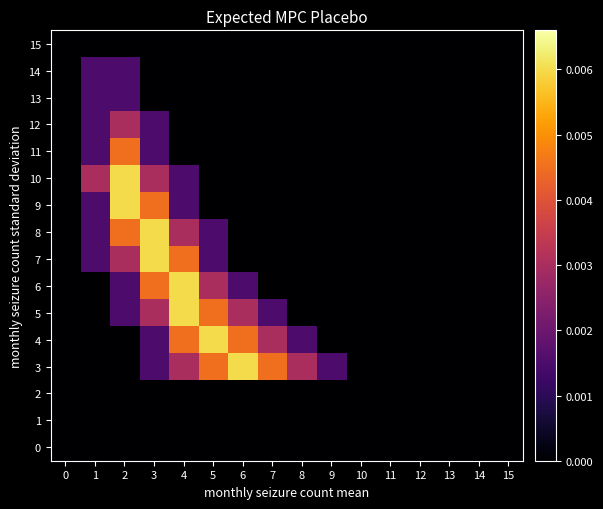

How many categories are shown in the chart?

16